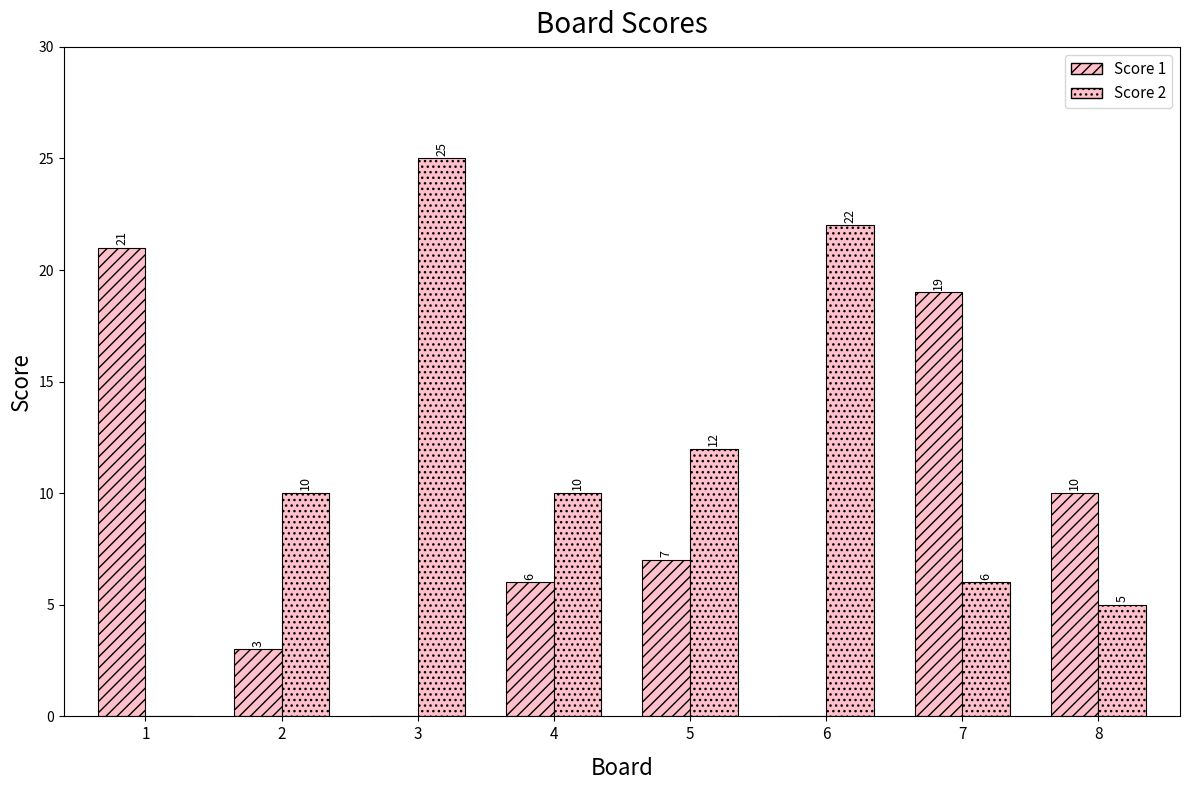

Are the bars horizontal?

No